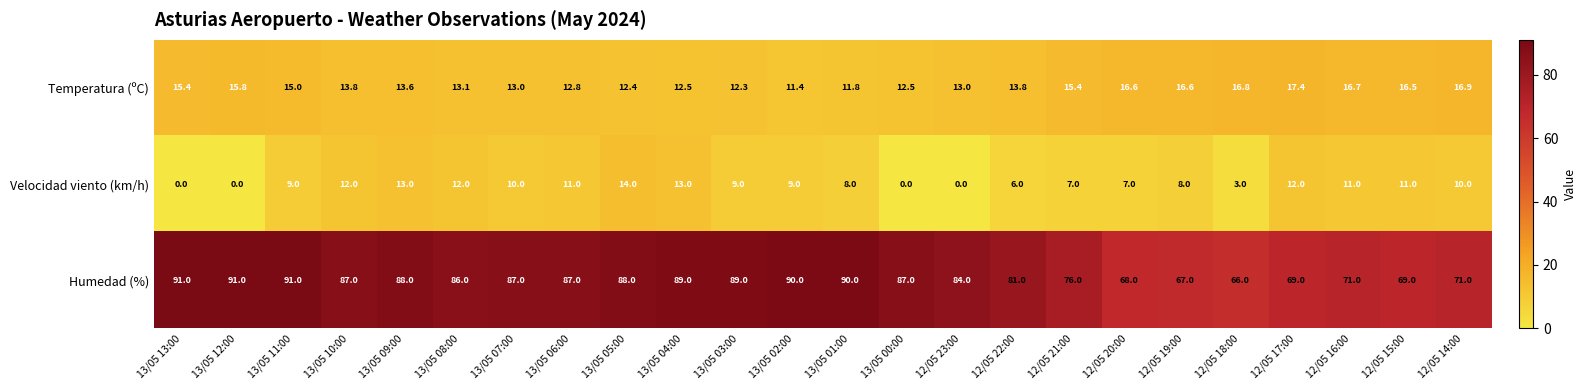

Is it true that Velocidad viento (km/h) equals 10.0 at 12/05 14:00?

True